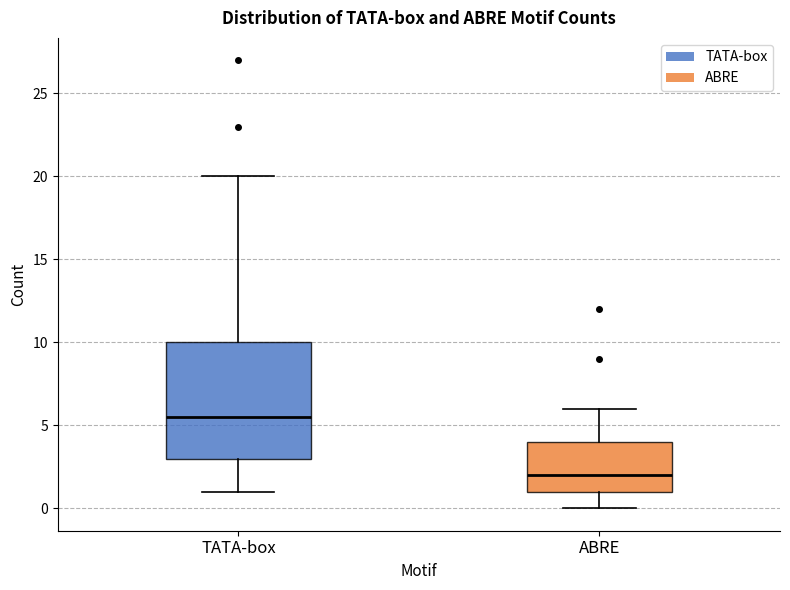

Comparing the boxes themselves (not the whiskers), which one is the tallest?

TATA-box